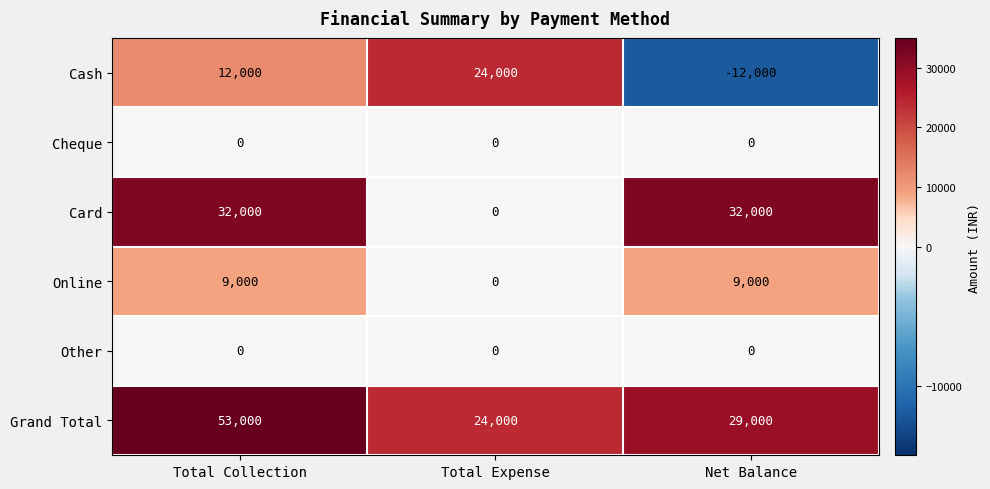

Reading left to right, transcribe all the data shown in this chart.

Cash: Total Collection=12000	Total Expense=24000	Net Balance=-12000
Cheque: Total Collection=0	Total Expense=0	Net Balance=0
Card: Total Collection=32000	Total Expense=0	Net Balance=32000
Online: Total Collection=9000	Total Expense=0	Net Balance=9000
Other: Total Collection=0	Total Expense=0	Net Balance=0
Grand Total: Total Collection=53000	Total Expense=24000	Net Balance=29000